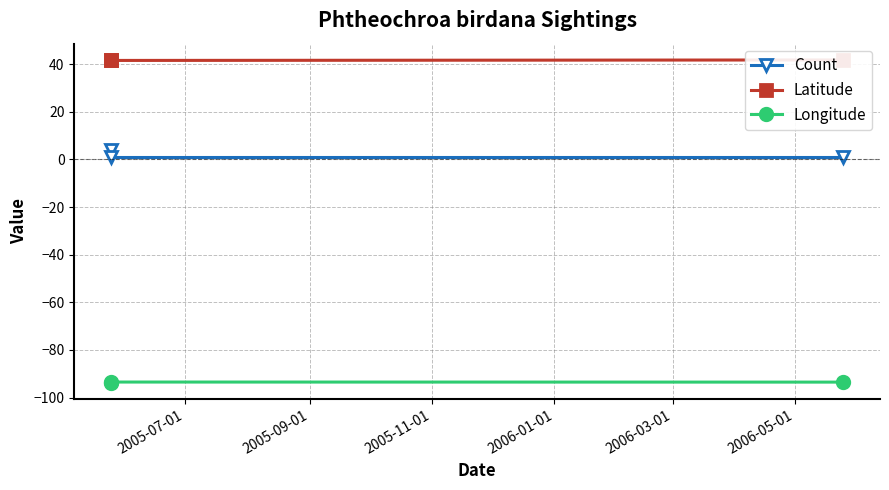

Rank the series by their maximum value, from lowest to highest.

Longitude, Count, Latitude